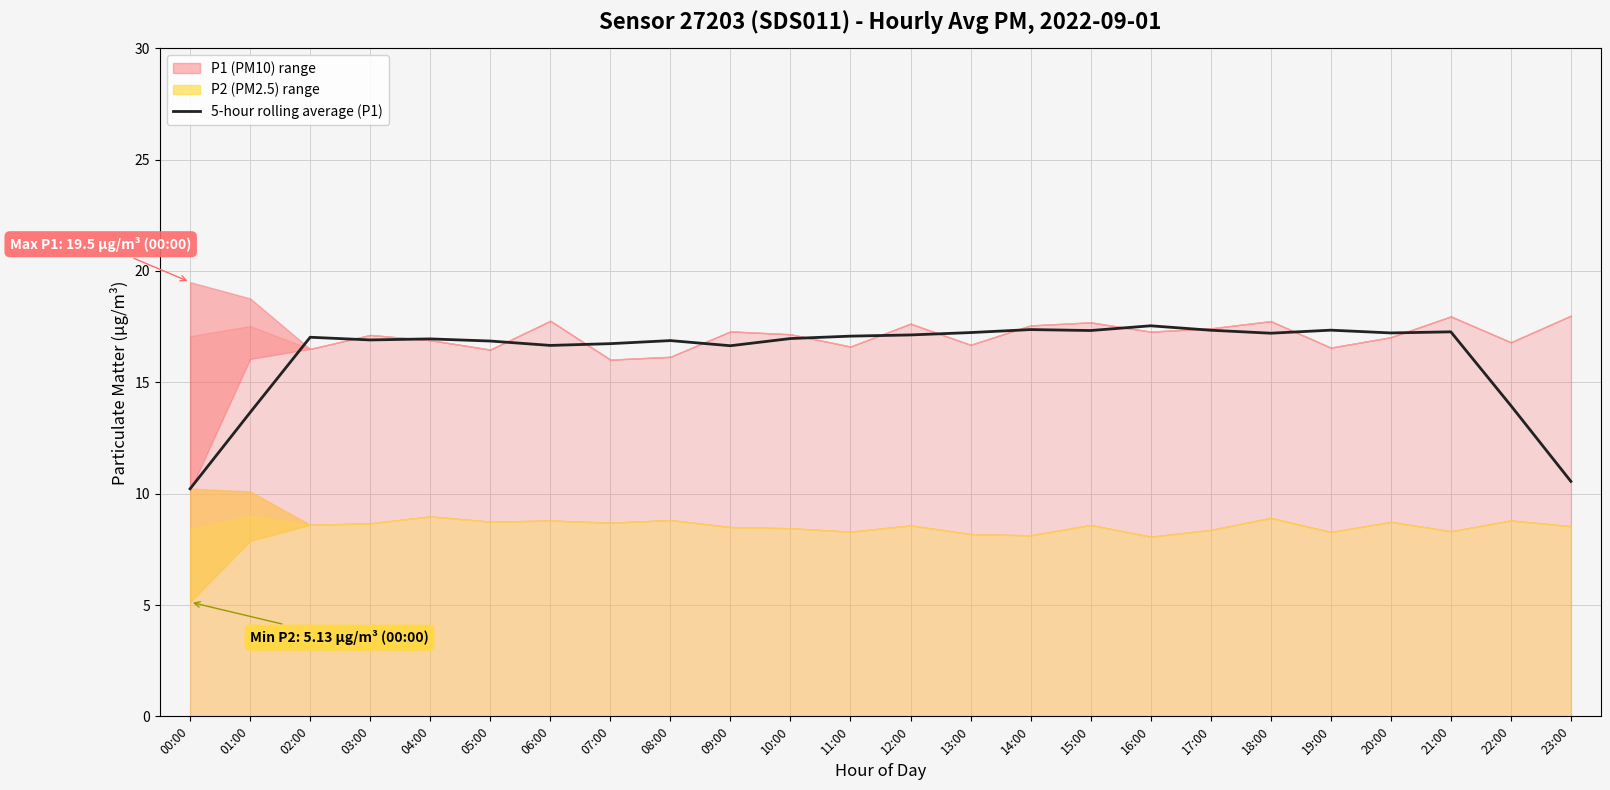

The value at 19:00 is 6.7. True or false?

False